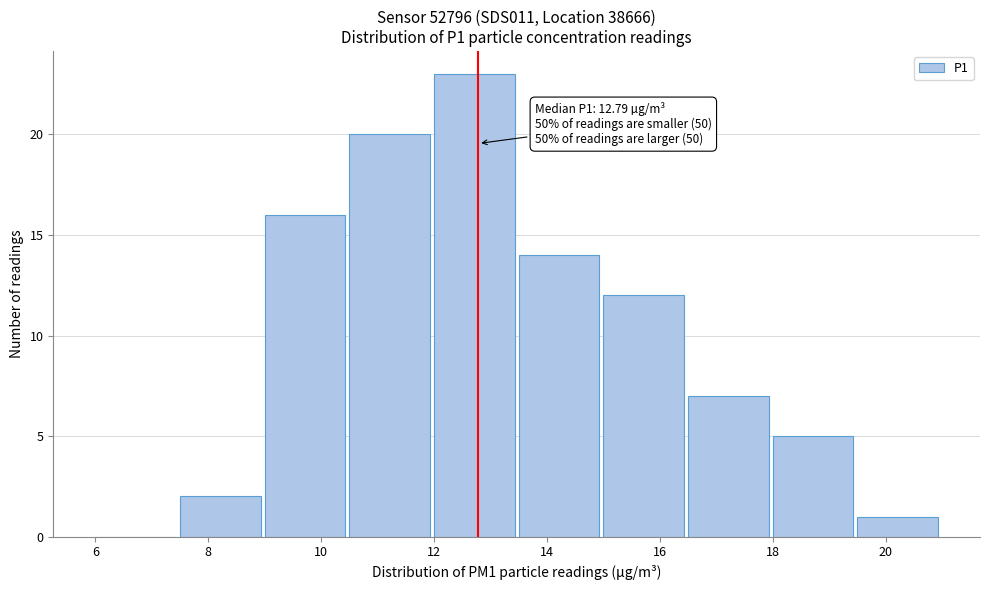

Over which range of the x-axis is the bar tallest?

12.0 to 13.5